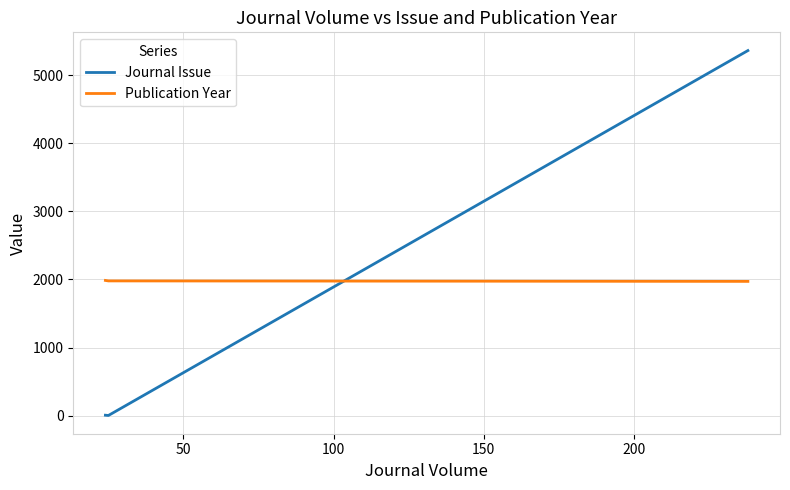

At how many categories does at least one series exceed 1512?

3